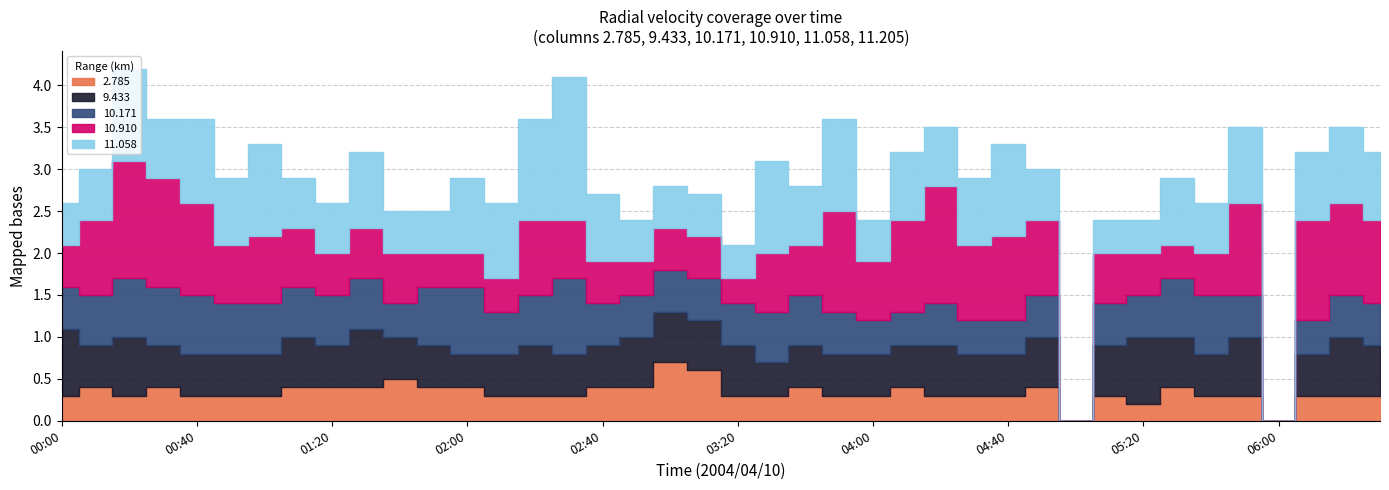

List the series in order of their peak value, highest first.

11.058, 10.910, 11.205, 10.171, 9.433, 2.785